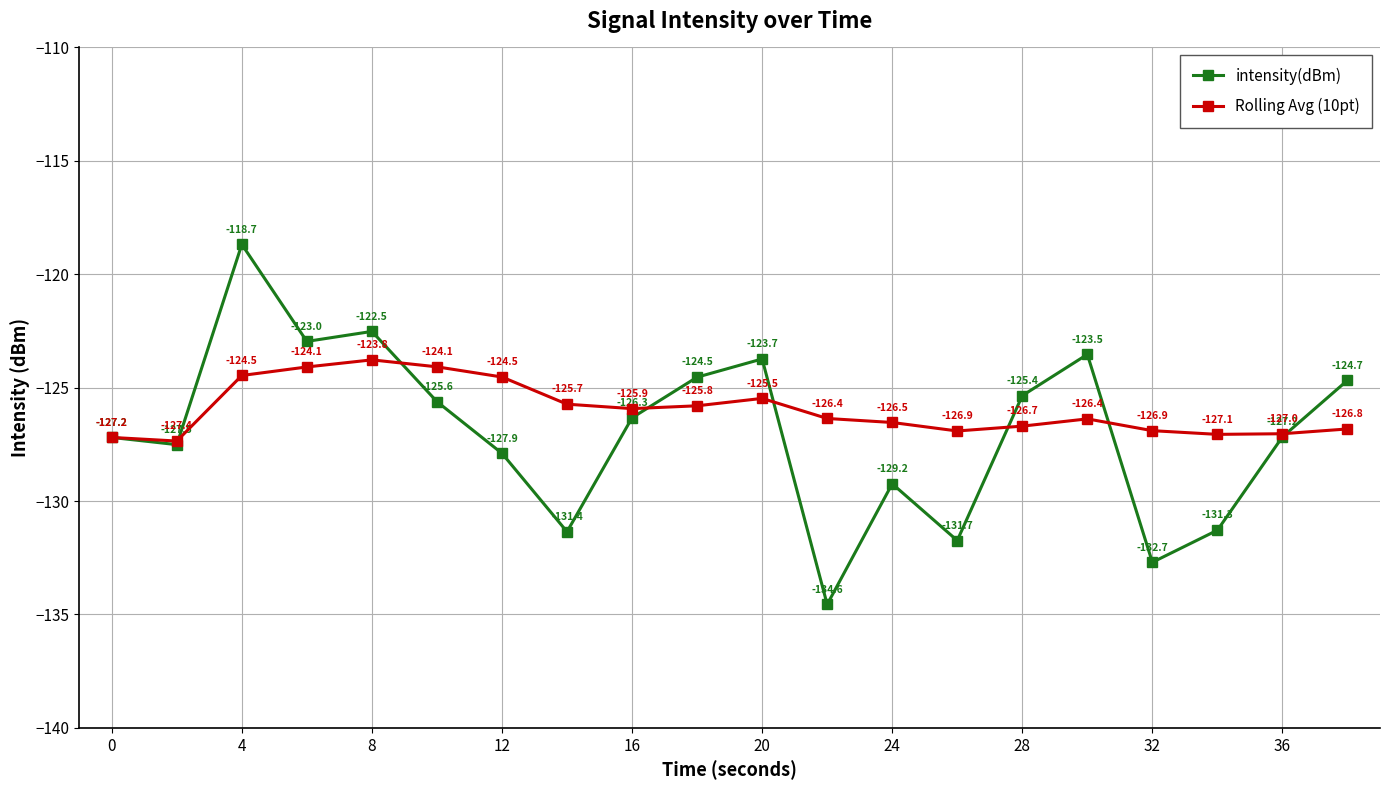

What is the value of the intensity(dBm) point at the 8th from the left?

-131.4